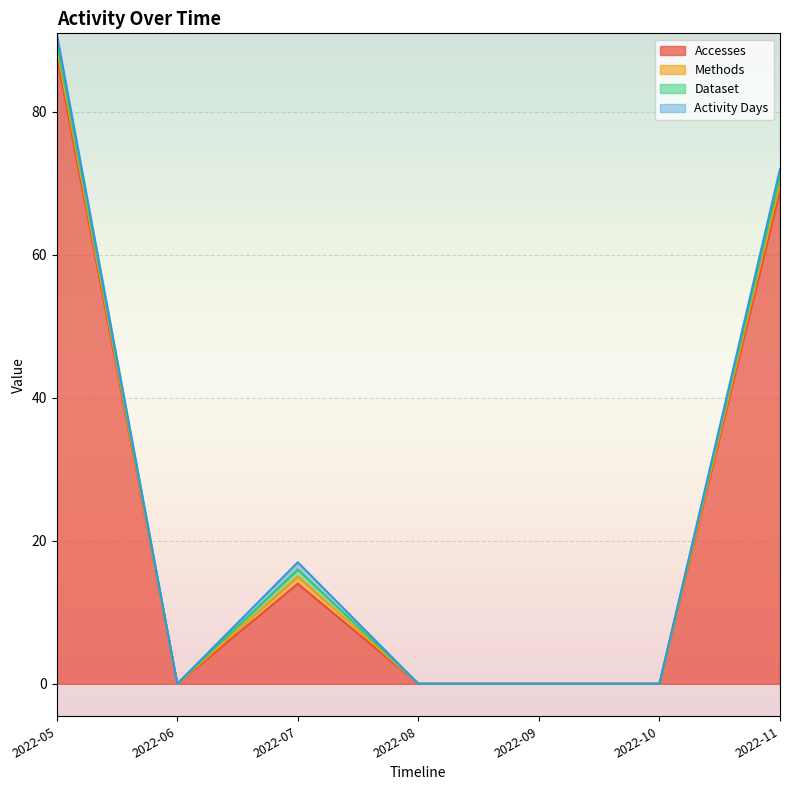

Which series changed the most between 2022-09 and 2022-10?

Accesses